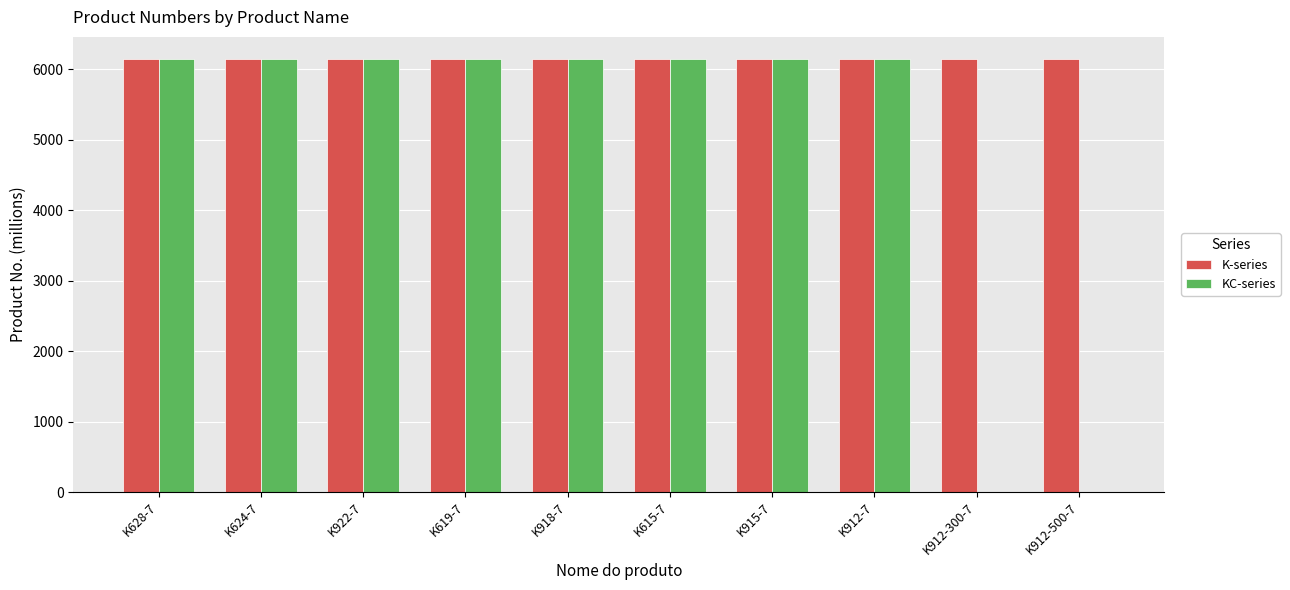

The value of K-series at K912-300-7 is 6151.7. True or false?

True